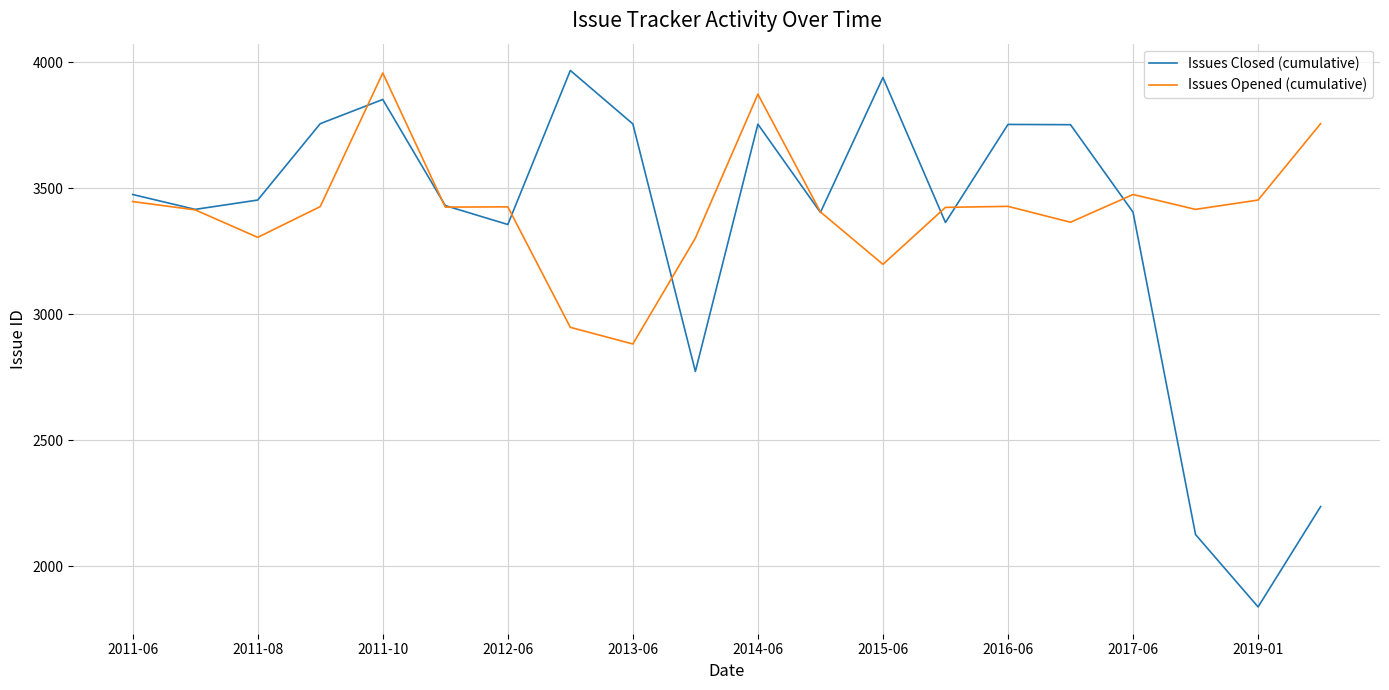

What is the maximum value for Issues Opened (cumulative)?

3957